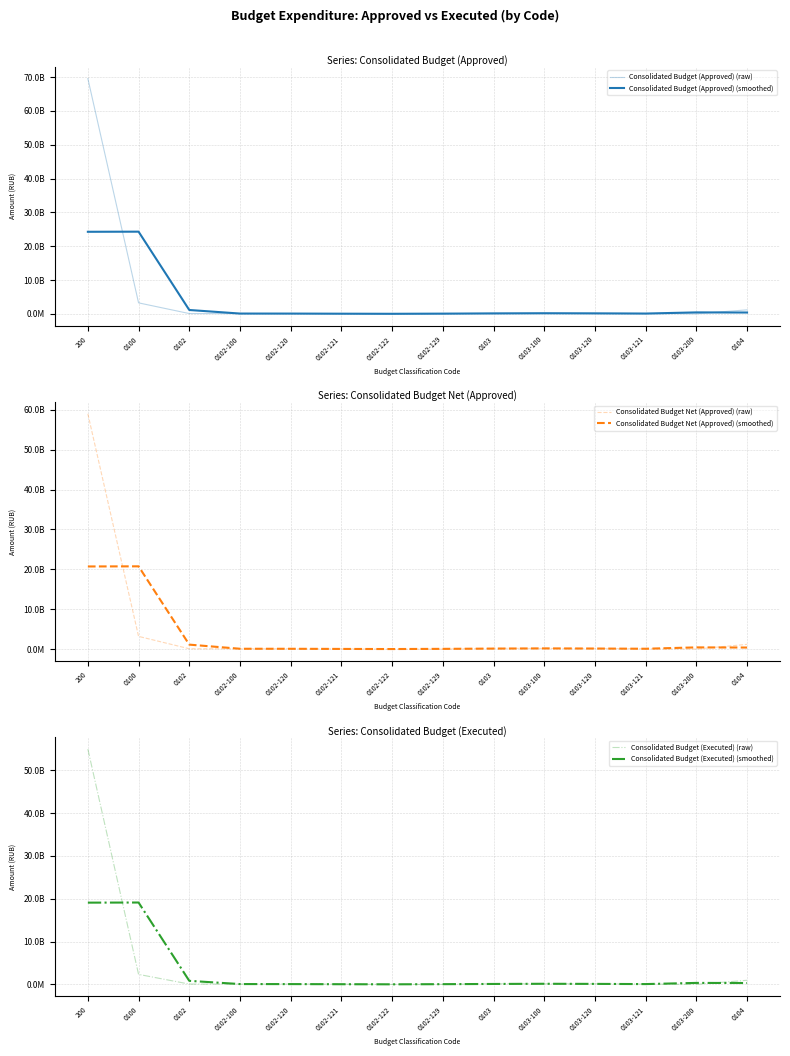

What is the difference between the Consolidated Budget (Approved) (raw) values at 0102-122 and 0104?

1203046035.0